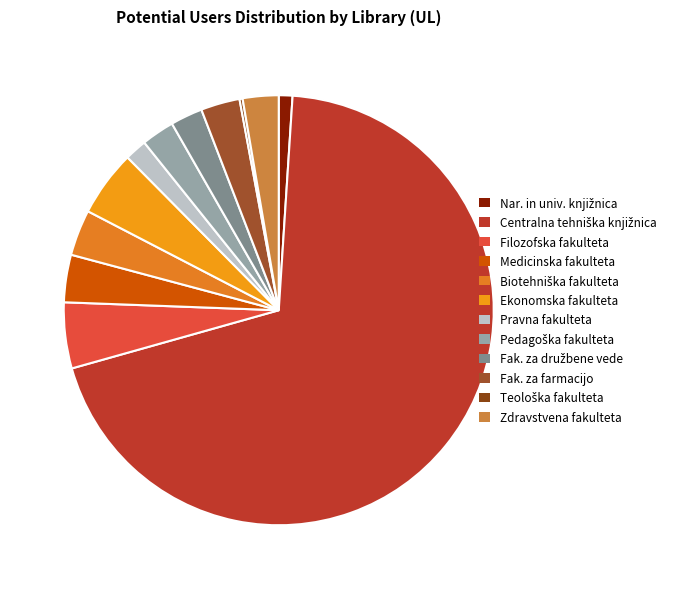

Do Zdravstvena fakulteta and Centralna tehniška knjižnica together represent more than half of the pie?

Yes